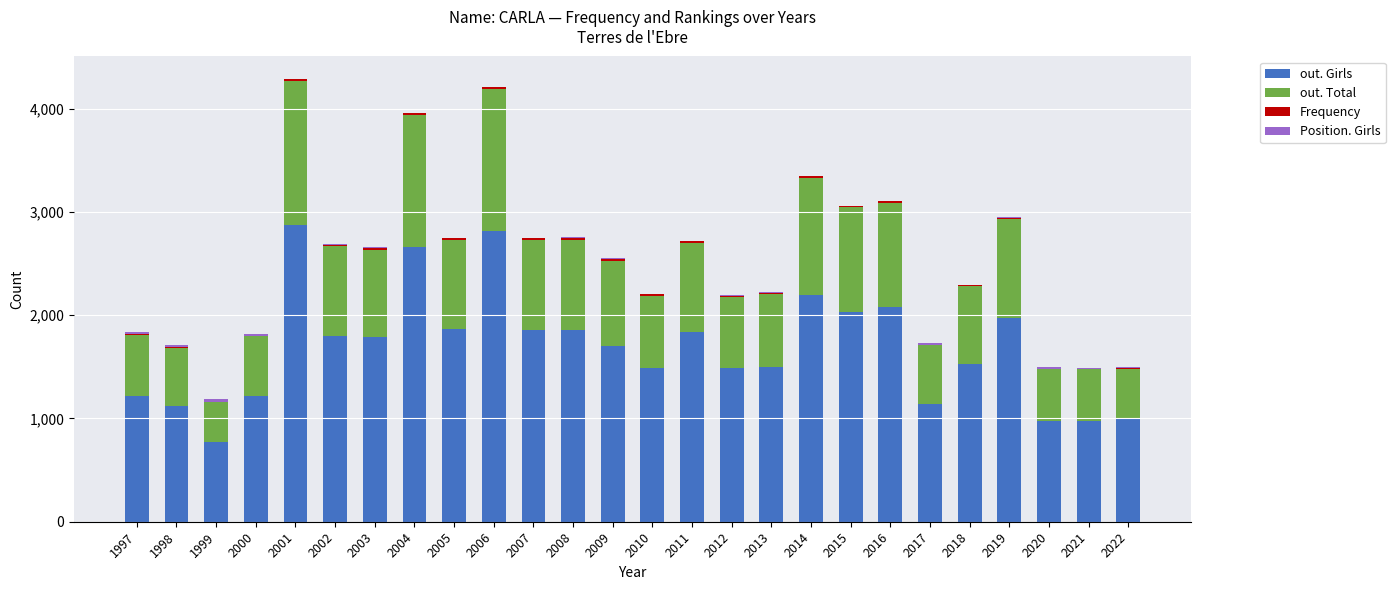

True or false: out. Girls has a value of 653 at 2018.

False